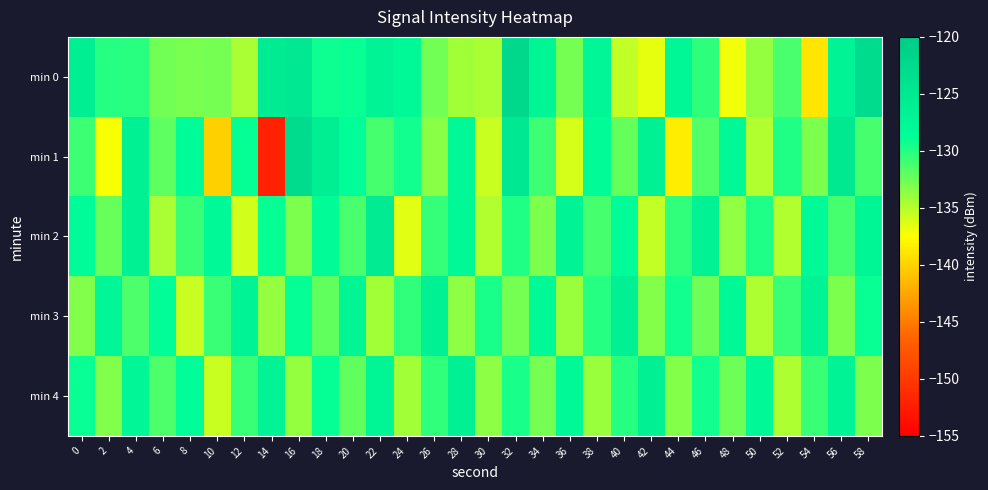

How many series are shown in this chart?

5